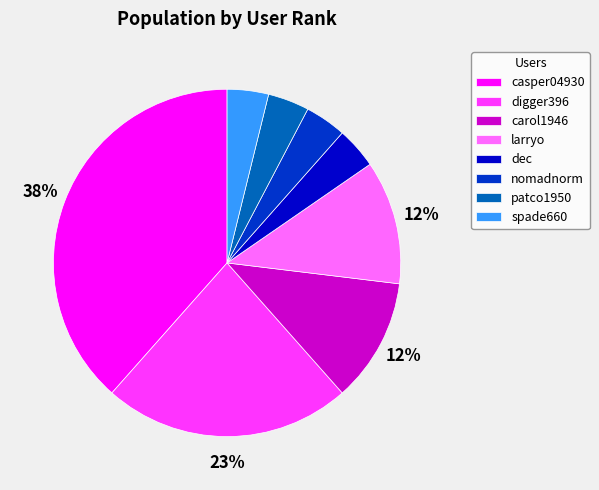

Does any single category account for the majority?

No